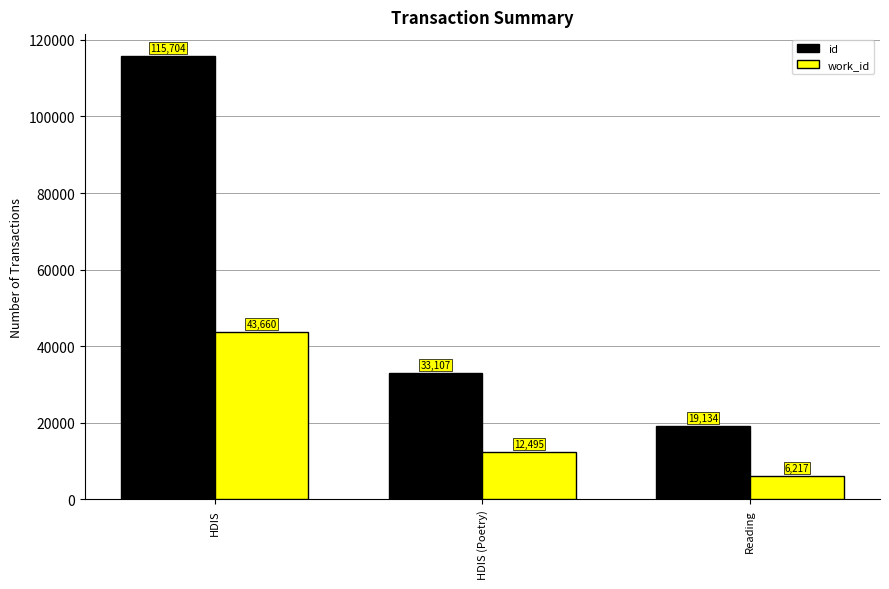

What is the label of the 2nd bar from the right?

HDIS (Poetry)